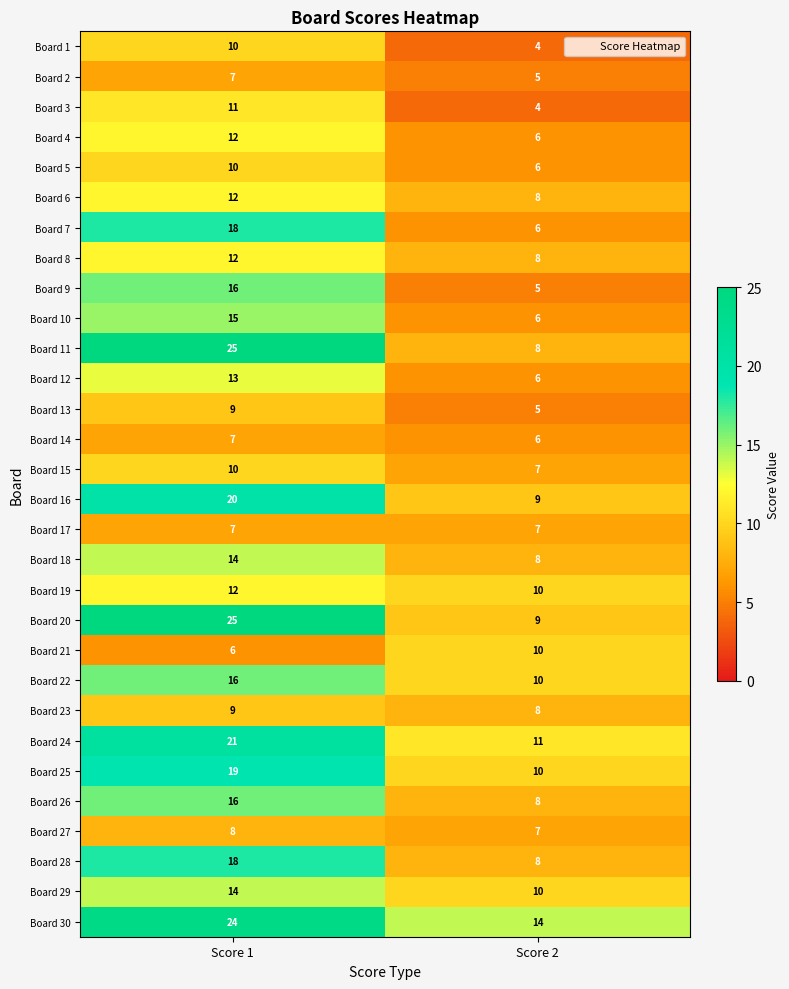

Is it true that Board 11 equals 44 at Score 1?

False